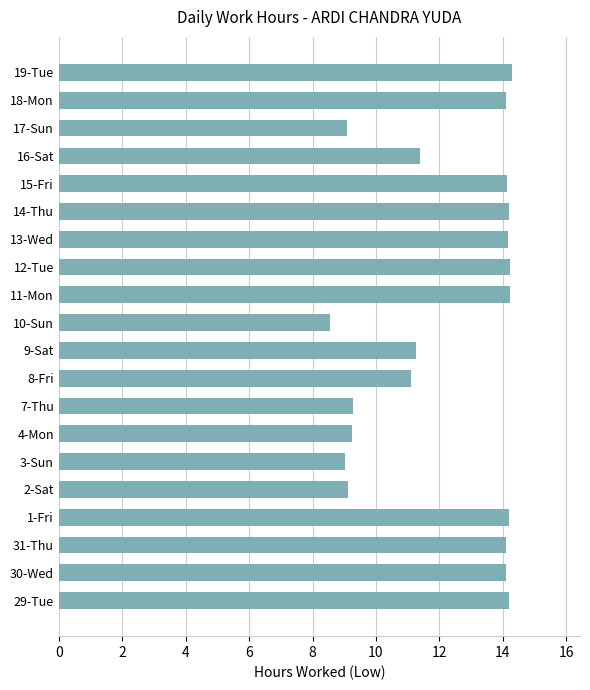

What is the difference between the values at 3-Sun and 1-Fri?

5.2